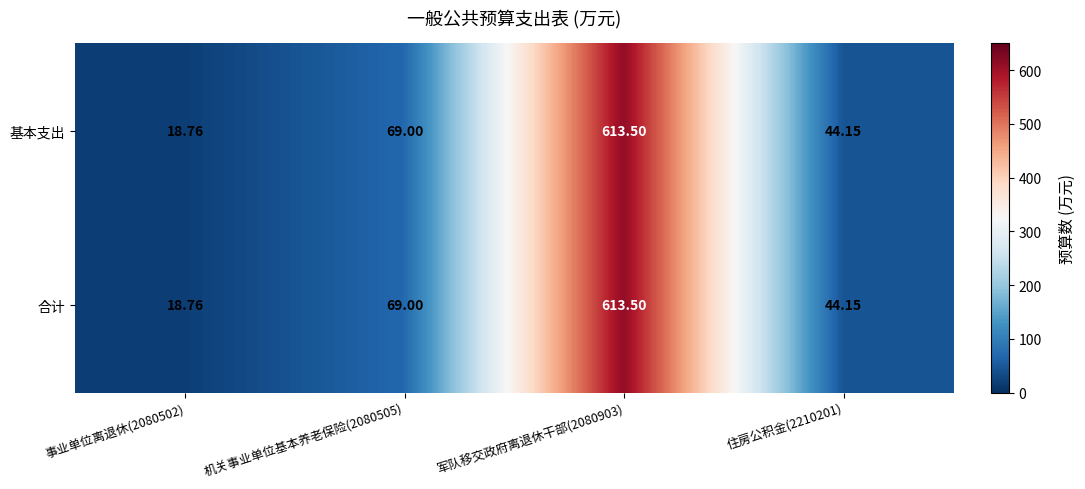

Is the value of 合计 at 住房公积金(2210201) greater than the value of 基本支出 at 事业单位离退休(2080502)?

Yes